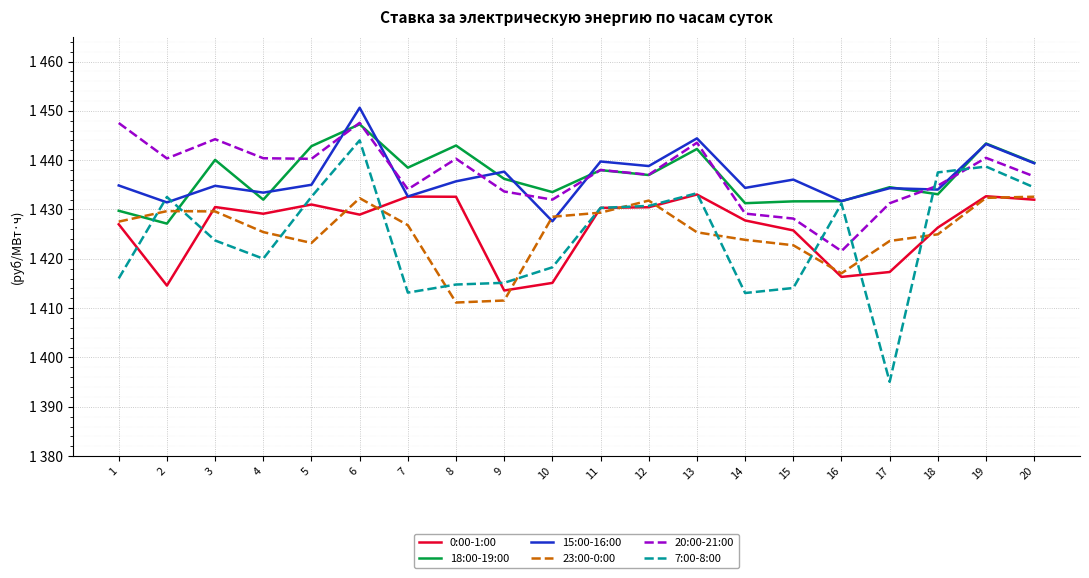

What are all the series names shown in the legend?

0:00-1:00, 18:00-19:00, 15:00-16:00, 23:00-0:00, 20:00-21:00, 7:00-8:00